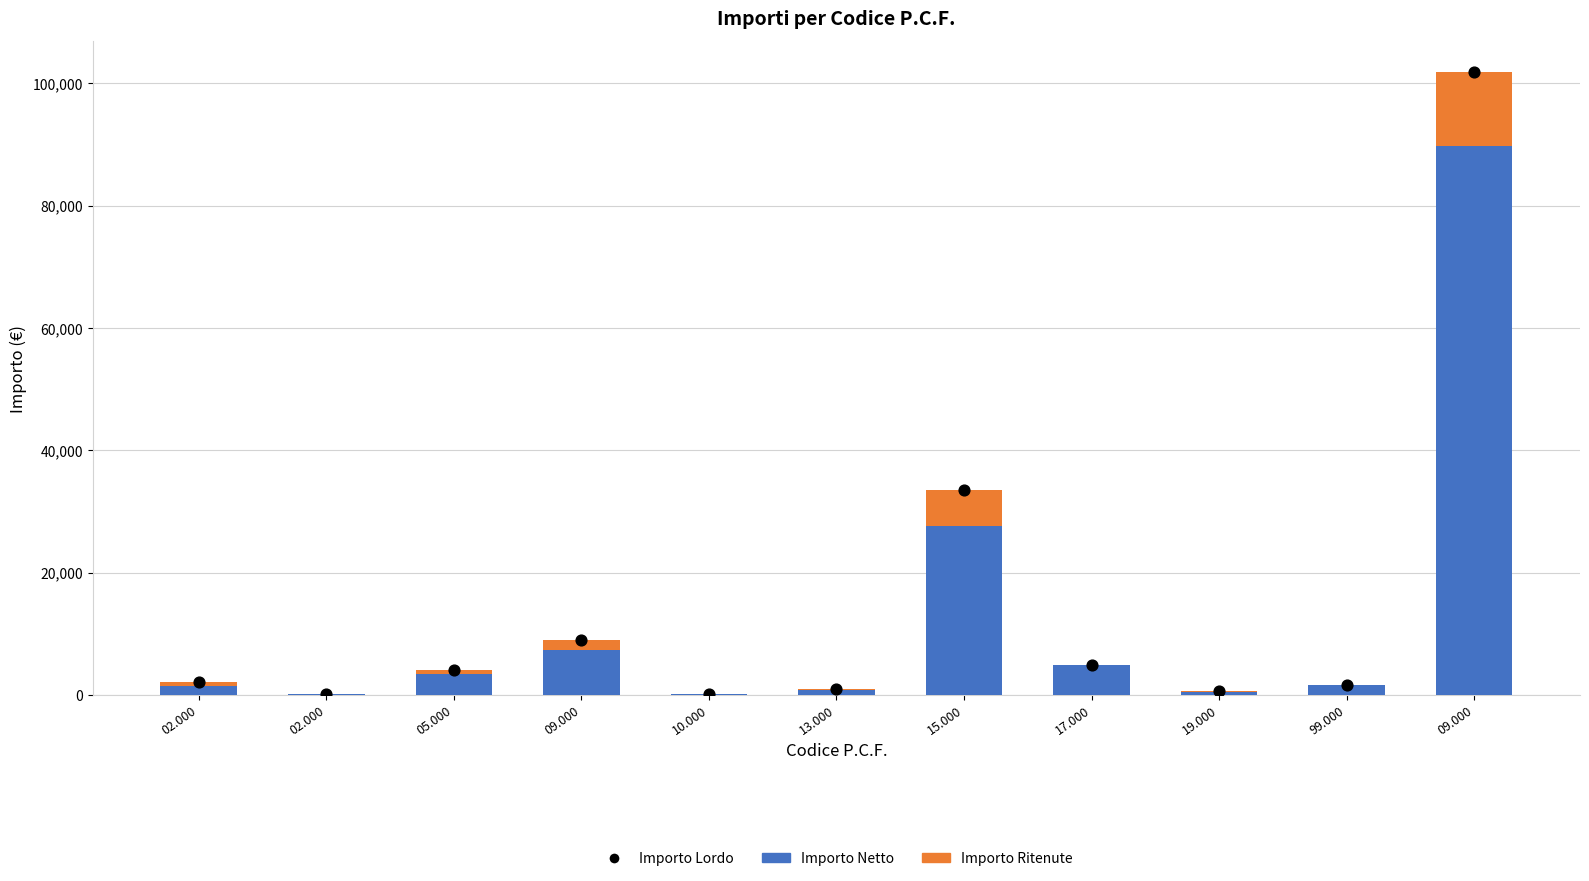

At how many categories does at least one series exceed 13839?

2